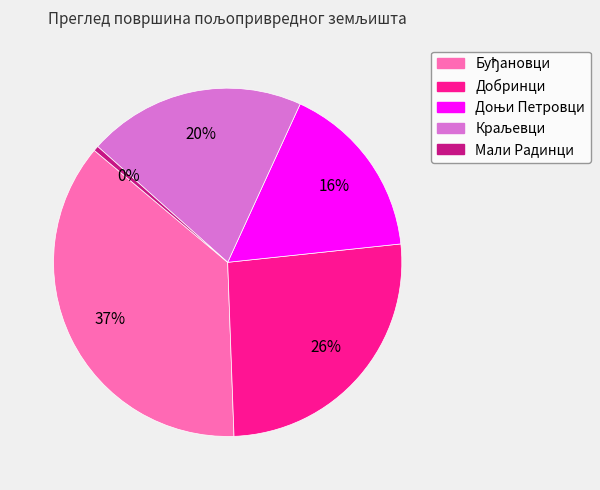

Does Мали Радинци account for over 50% of the chart?

No